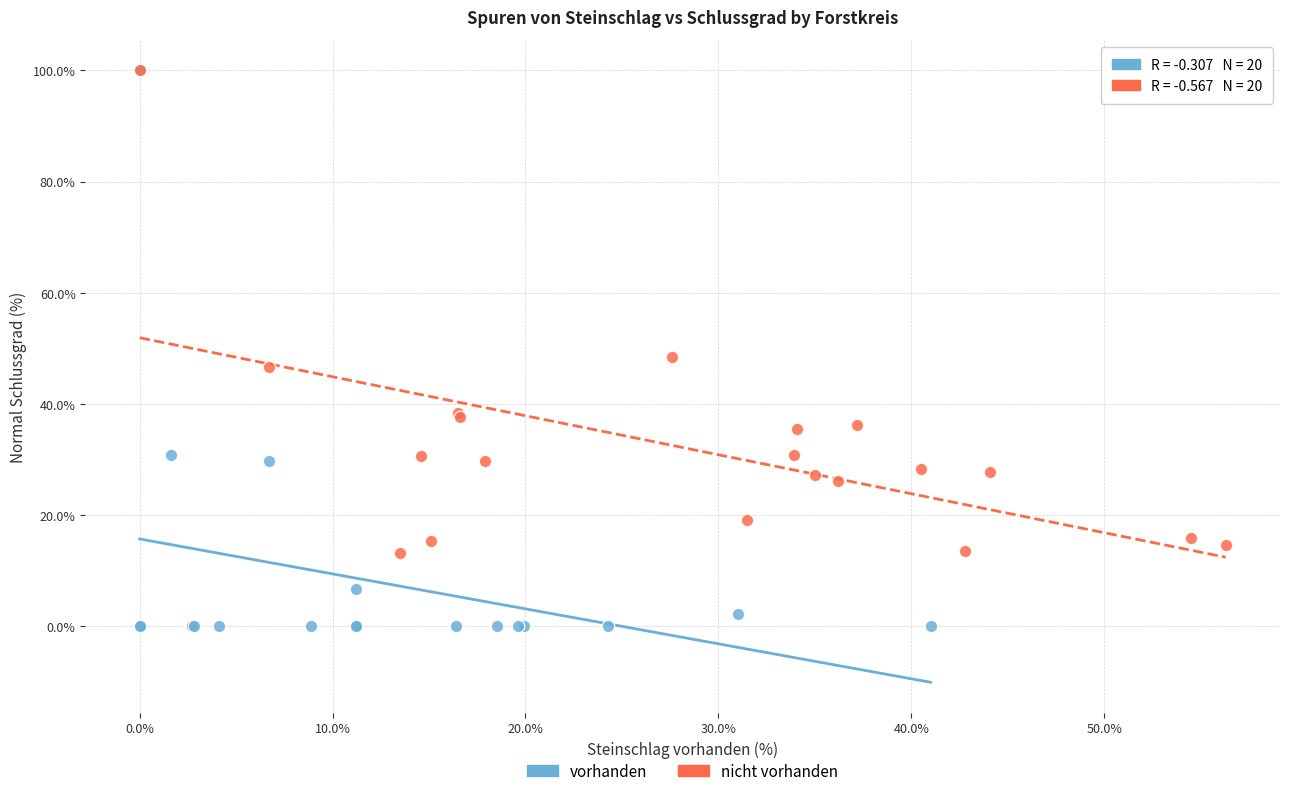

Which series reaches the minimum Y coordinate?

vorhanden